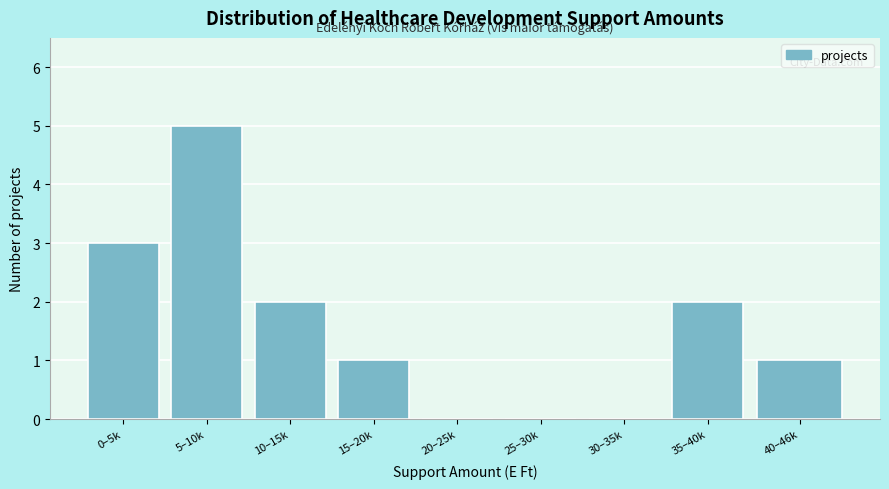

Reading left to right, extract all data points from this chart.

0–5k=3	5–10k=5	10–15k=2	15–20k=1	20–25k=0	25–30k=0	30–35k=0	35–40k=2	40–46k=1